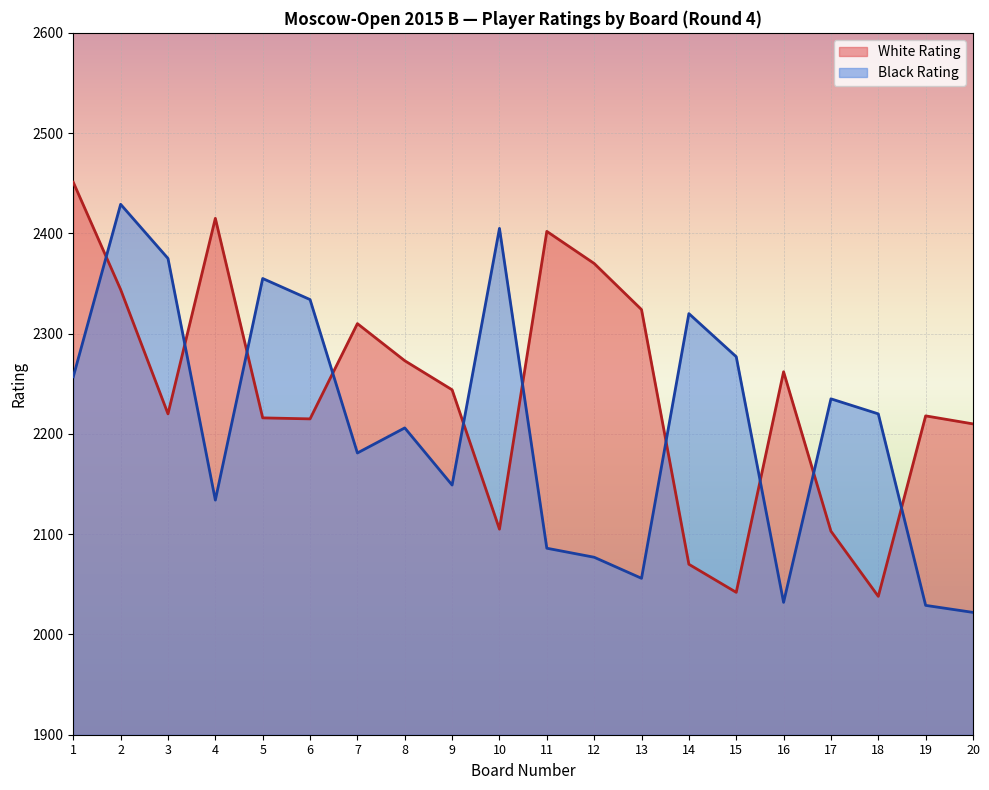

What is the sum of all Black Rating values?

44179